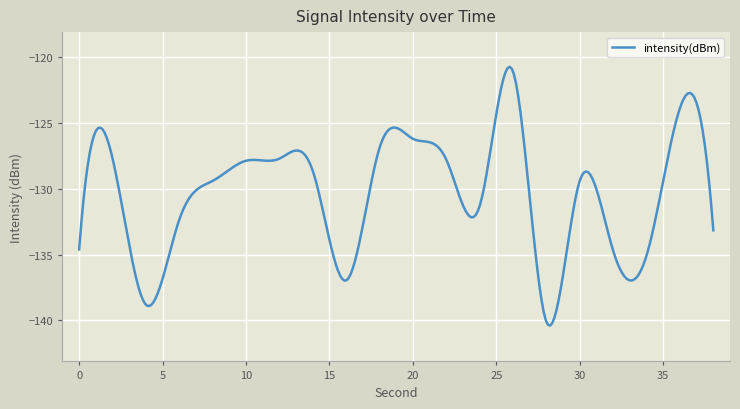

True or false: there are more than 1 points higher than both neighbors.

True